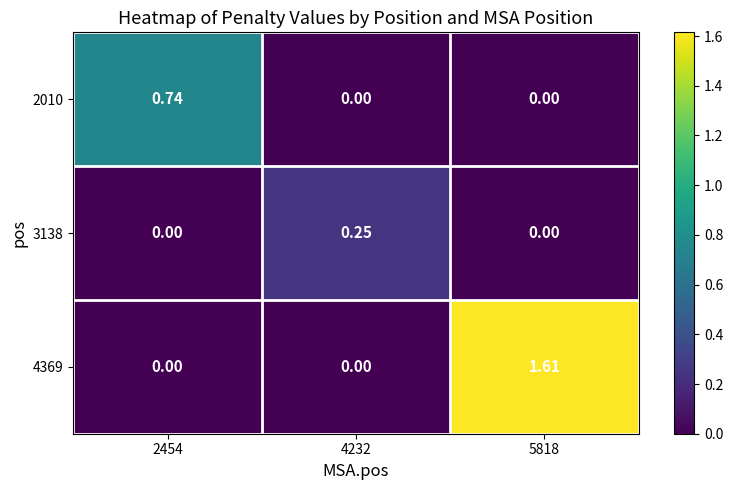

Is the value of 4369 at 2454 greater than the value of 2010 at 2454?

No